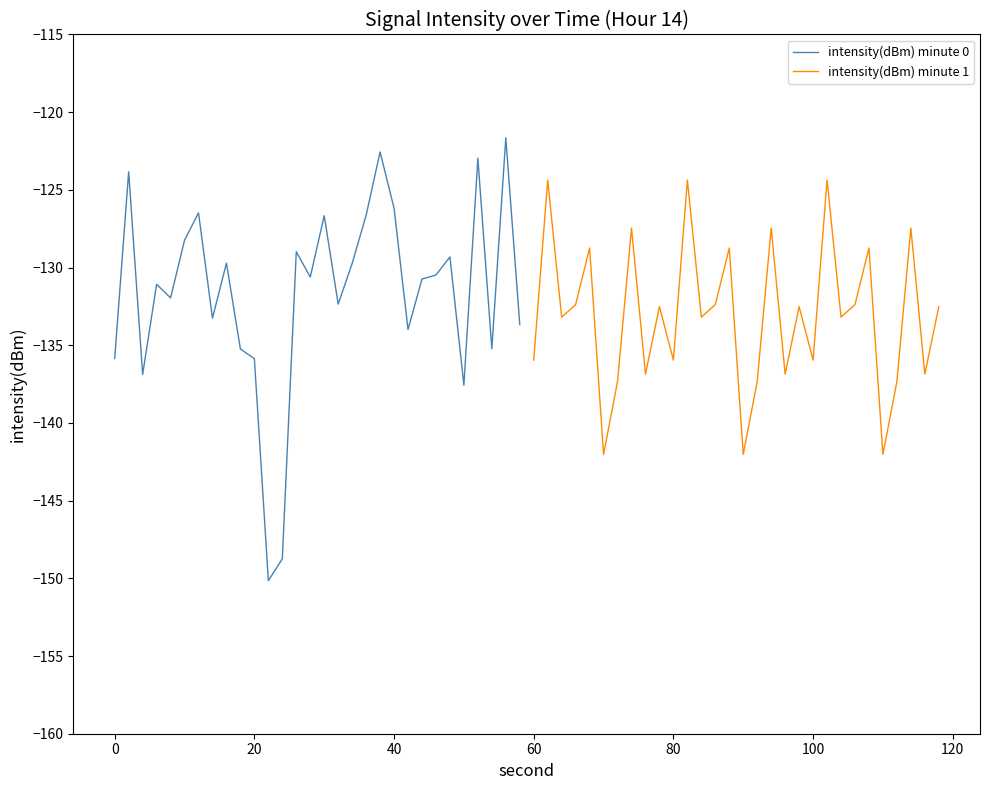

What is the total value across all series at −20?

-271.8